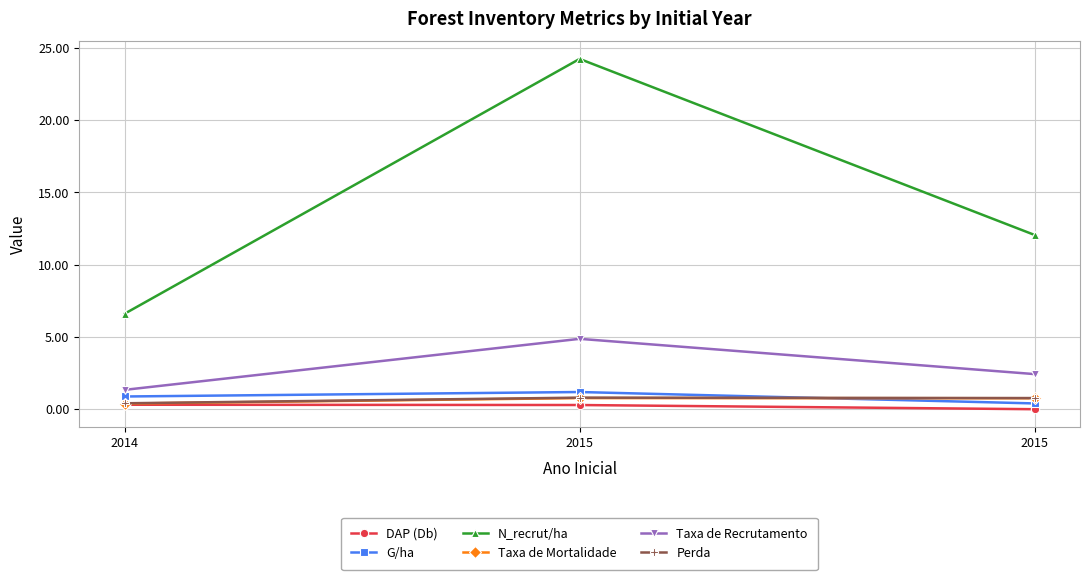

Reading left to right, list all the values displayed in this chart.

DAP (Db): 0.3	0.3	-0.0
G/ha: 0.9	1.2	0.4
N_recrut/ha: 6.6	24.2	12.1
Taxa de Mortalidade: 0.4	0.8	0.8
Taxa de Recrutamento: 1.3	4.9	2.4
Perda: 0.4	0.8	0.8